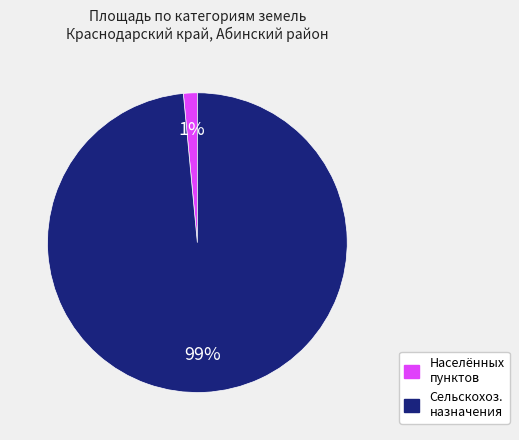

To the nearest percent, what is the average slice percentage?

50%